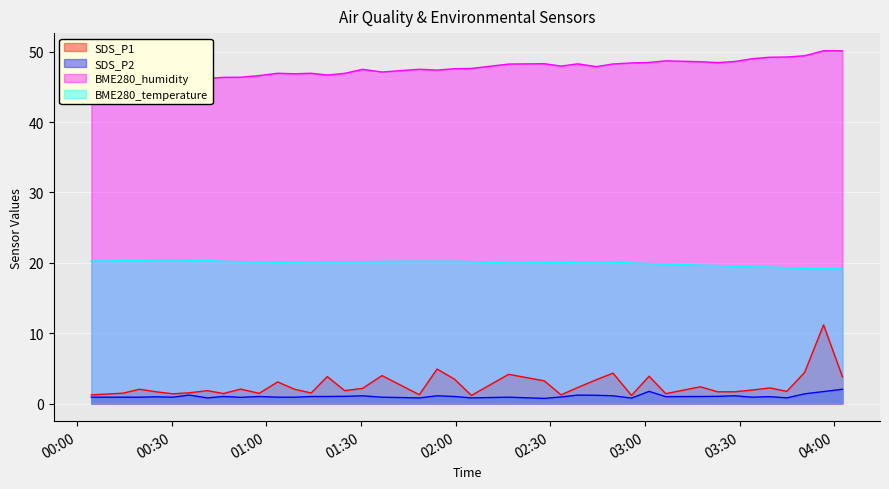

Between 2022/08/11 00:19:47 and 2022/08/11 03:34:01, which is larger?

2022/08/11 00:19:47